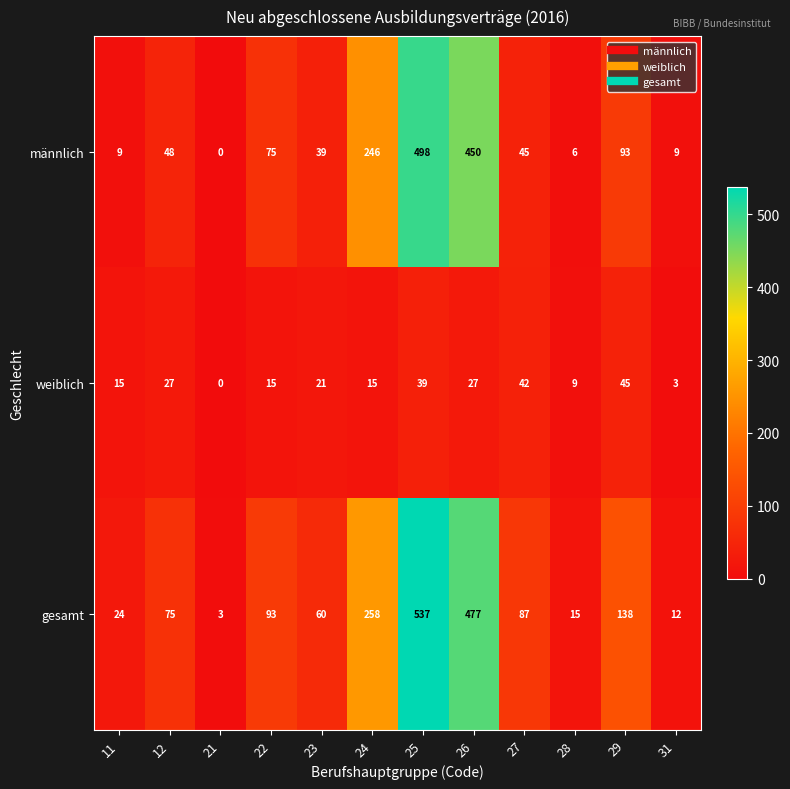

At which label does weiblich first exceed 21?

12